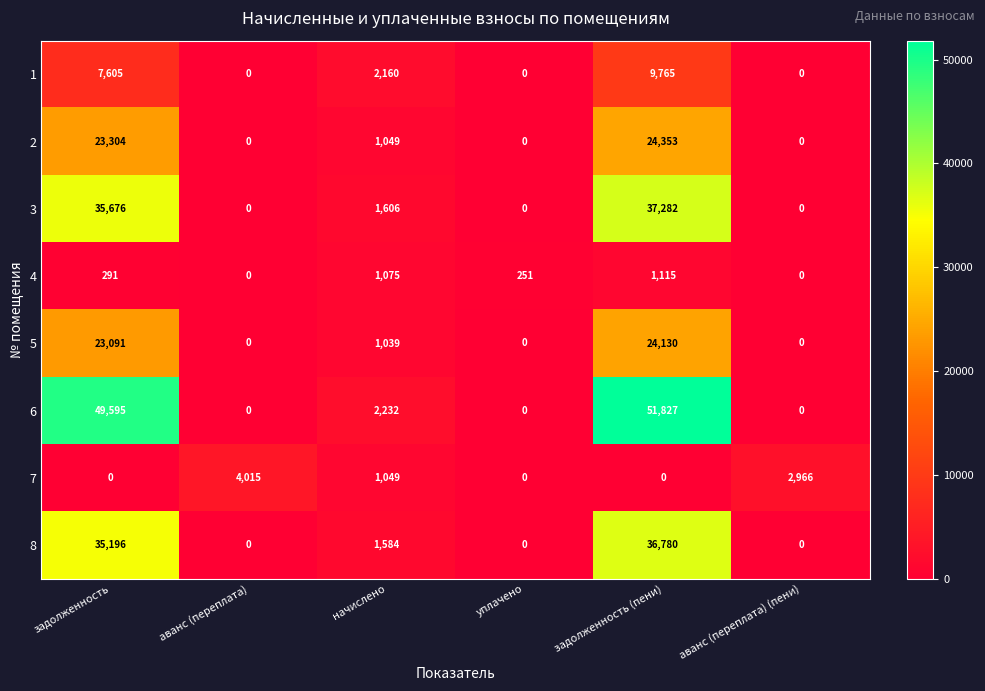

Is the value of 2 at задолженность (пени) greater than the value of 1 at задолженность (пени)?

Yes